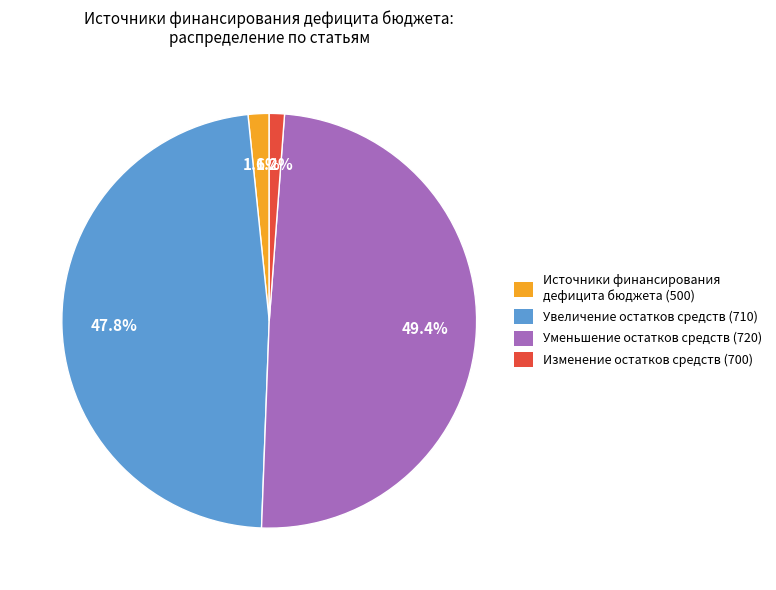

The Изменение остатков средств (700) slice represents 1% of the pie. True or false?

True